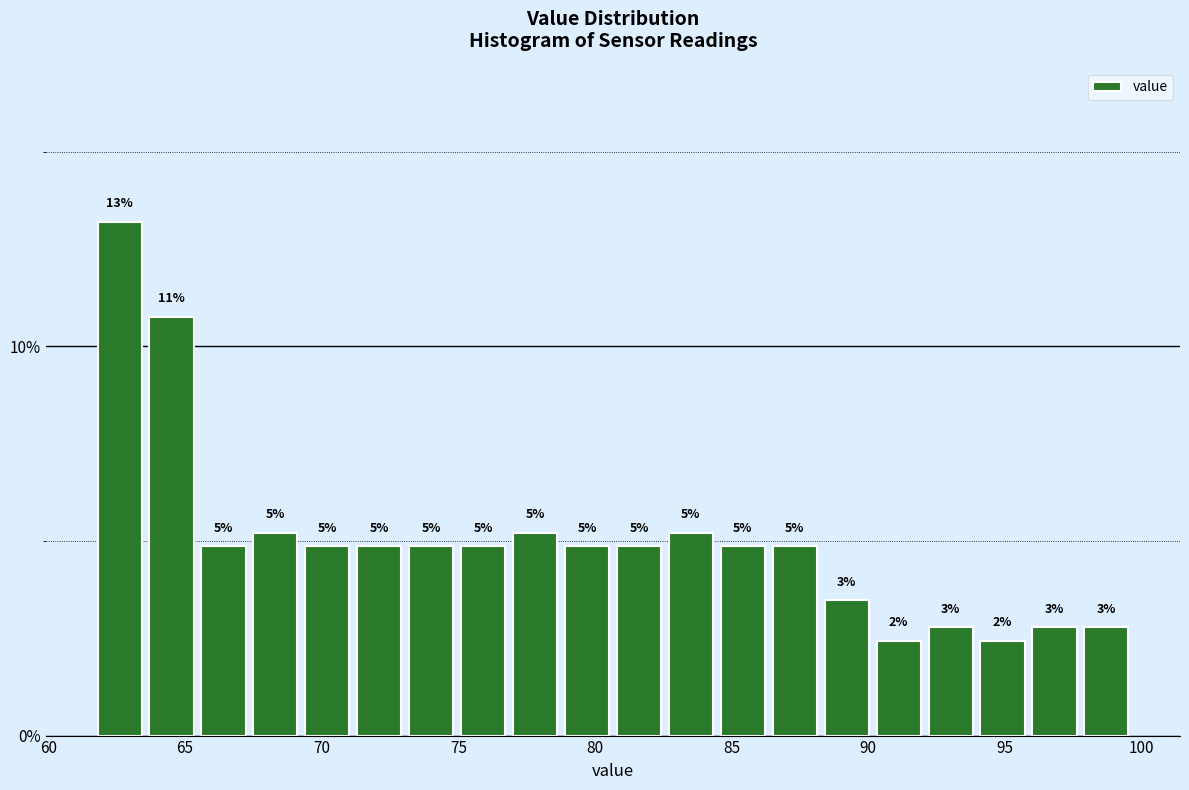

Read against the x-axis, roughly where is the centre of the tallest bar?

62.5